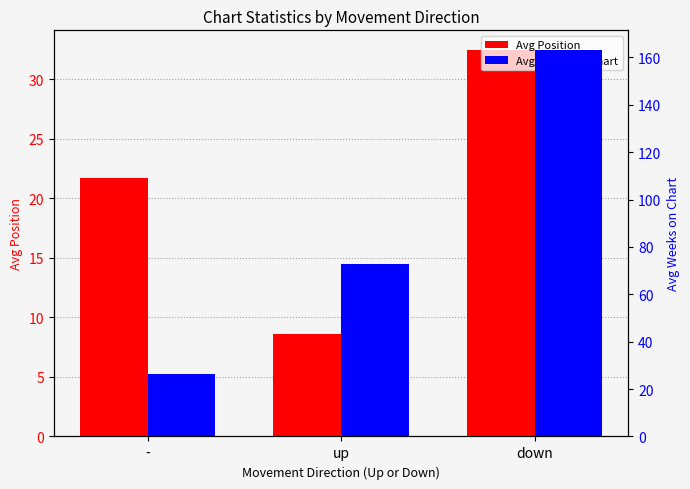

What is the difference between the Avg Weeks on Chart values at up and down?

90.5